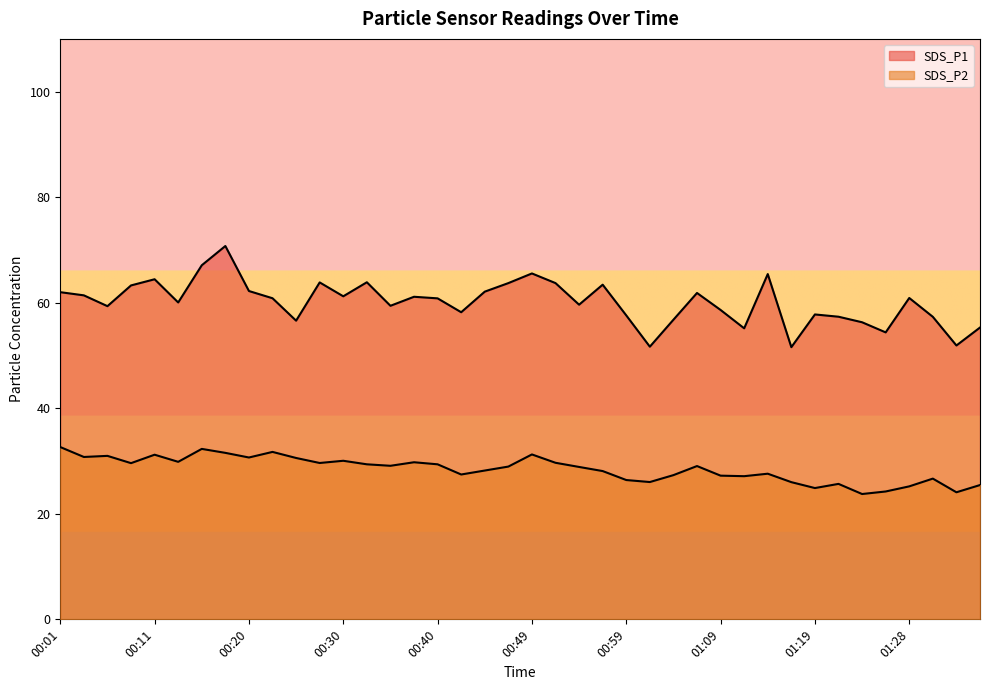

True or false: SDS_P2 and SDS_P1 intersect in this chart.

False